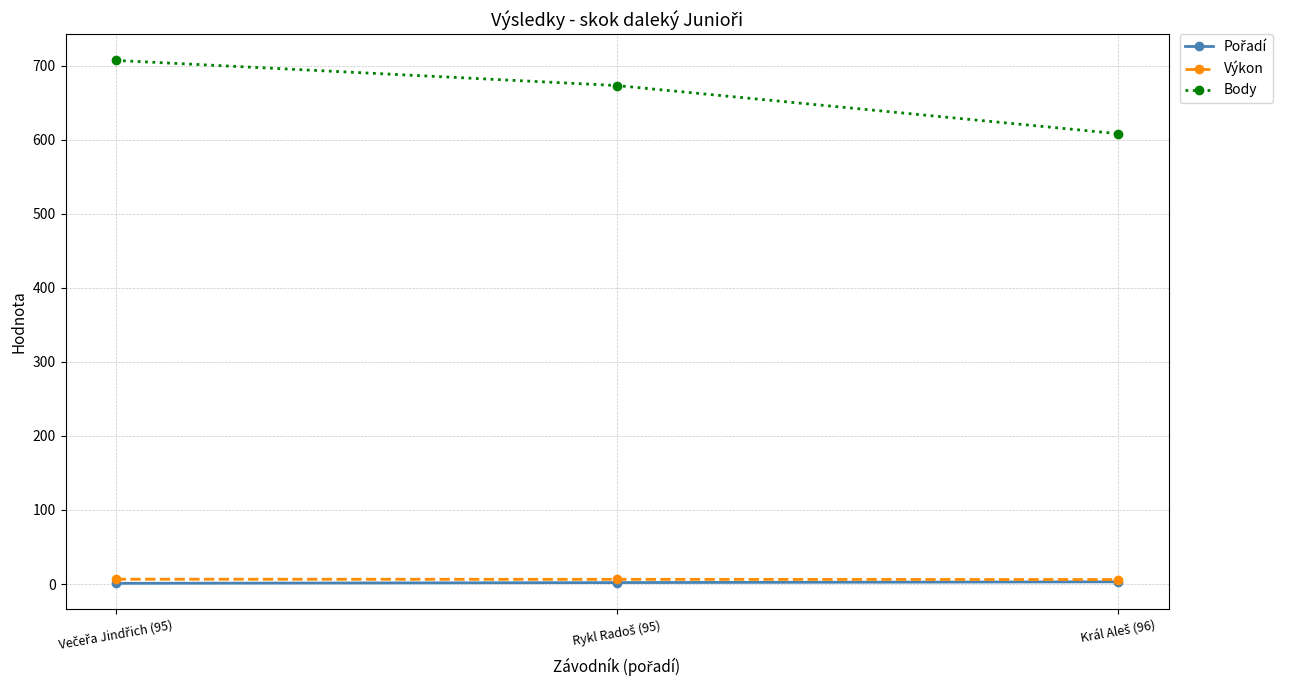

Which series has the widest spread of values?

Body